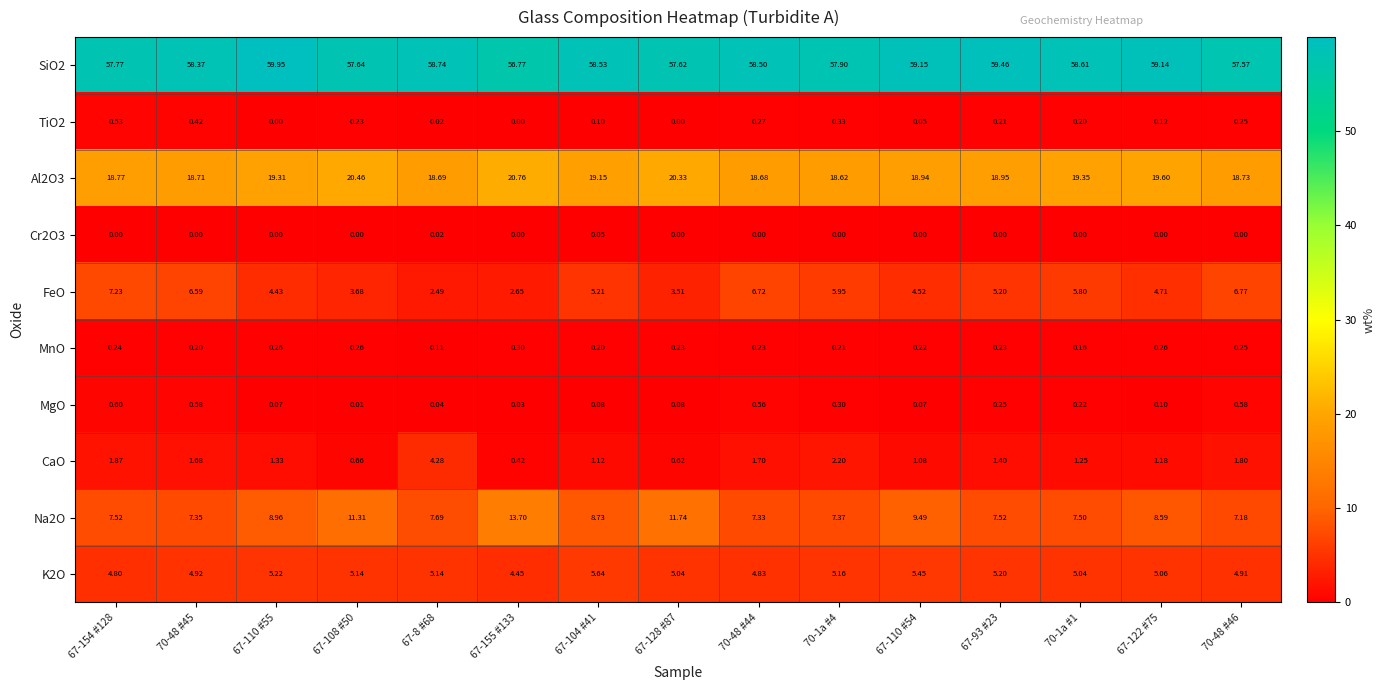

Count the number of categories in the chart.

15